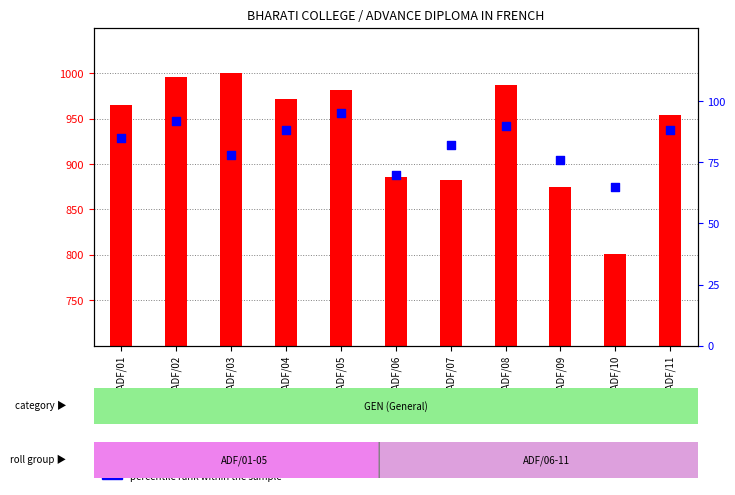

Which series contains the highest Y value?

count